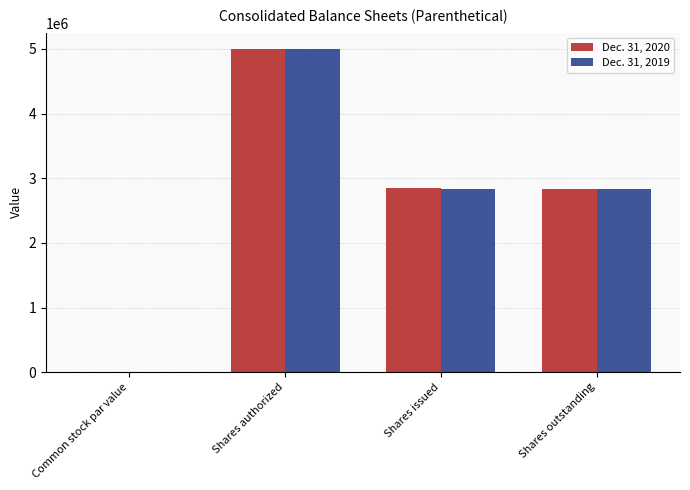

Read the Dec. 31, 2020 value at Common stock par value.

0.1